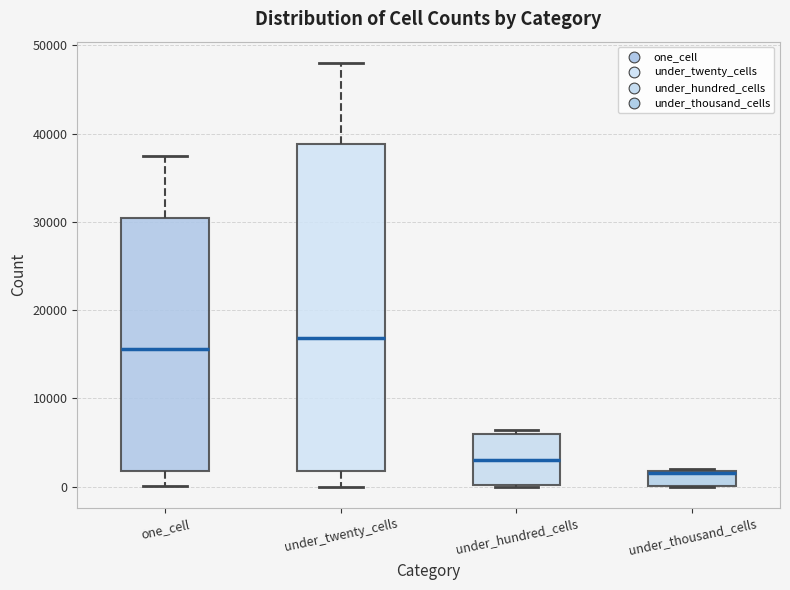

Which box is the tallest, from its lower edge to its upper edge?

under_twenty_cells